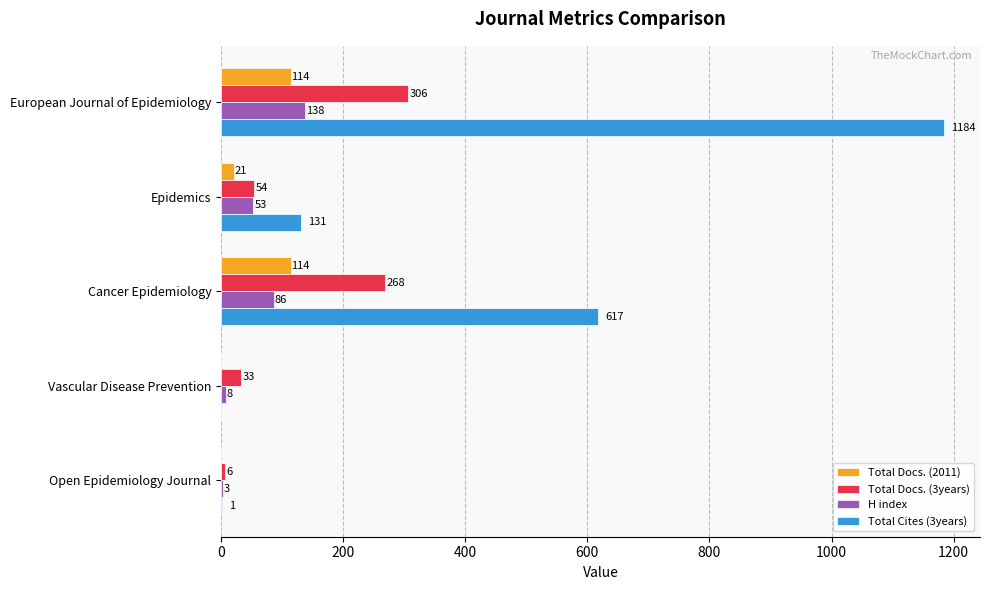

The value of Total Cites (3years) at European Journal of Epidemiology is 1184. True or false?

True